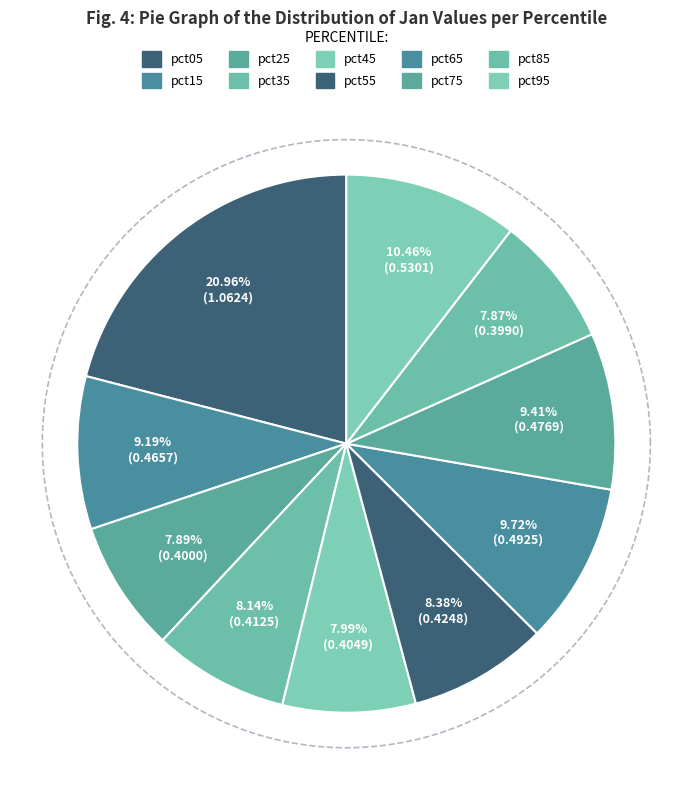

What percentage is NOT represented by pct25?

92.1%